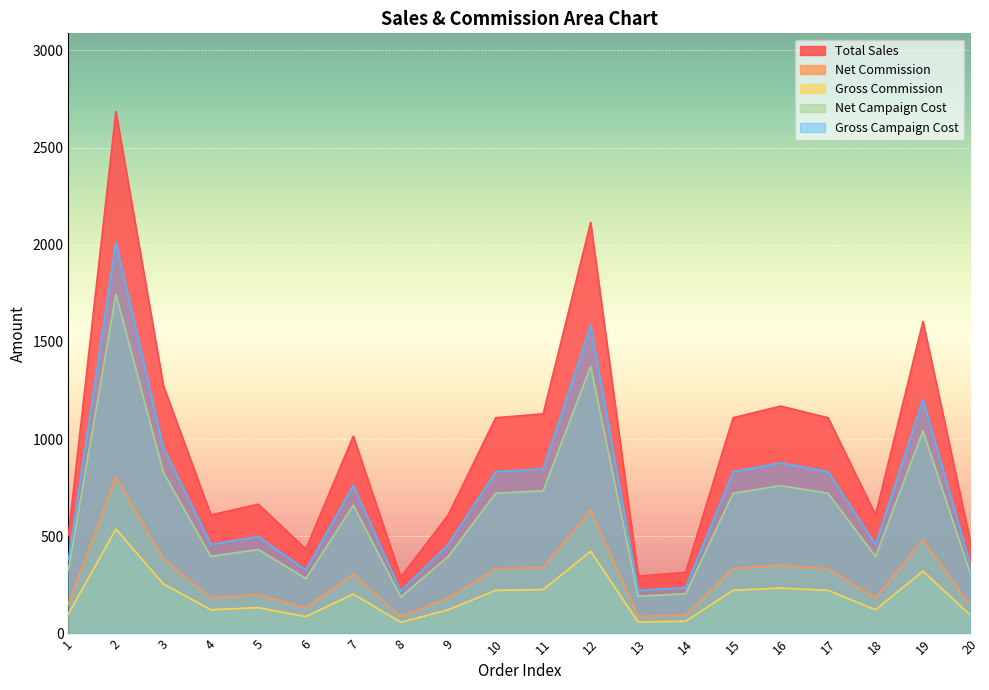

At which category does Gross Campaign Cost reach its first local peak?

2